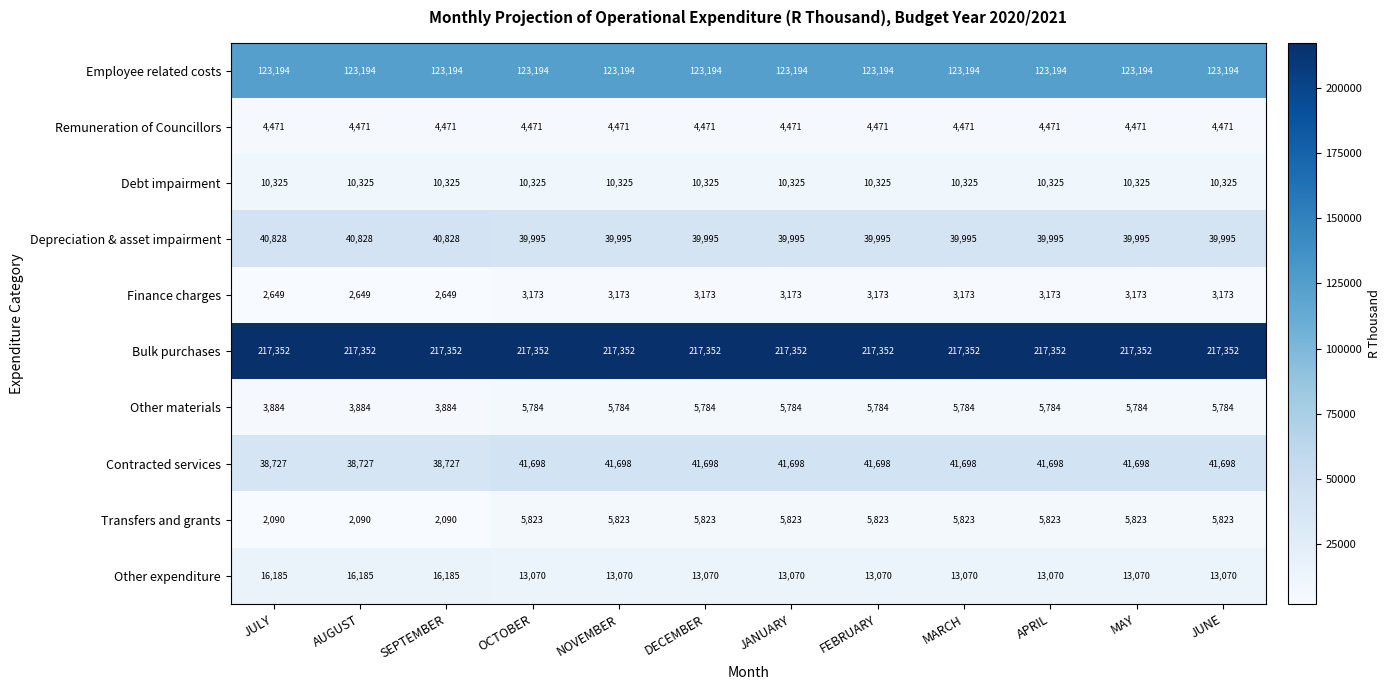

What is the average value of the Debt impairment series?

10325